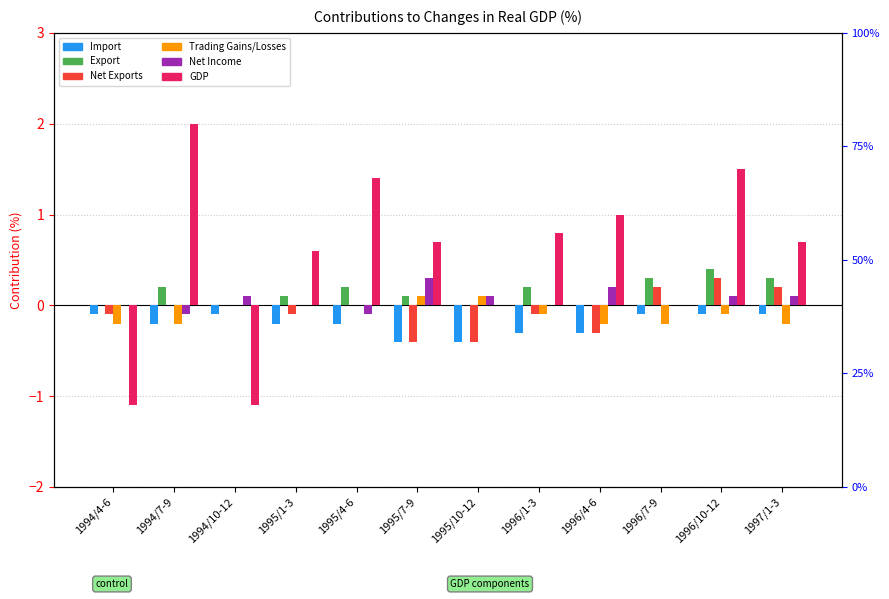

What is the label of the 1st bar from the left?

1994/4-6